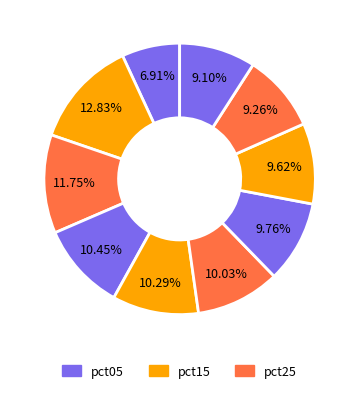

What is the largest slice in the pie chart?

pct15